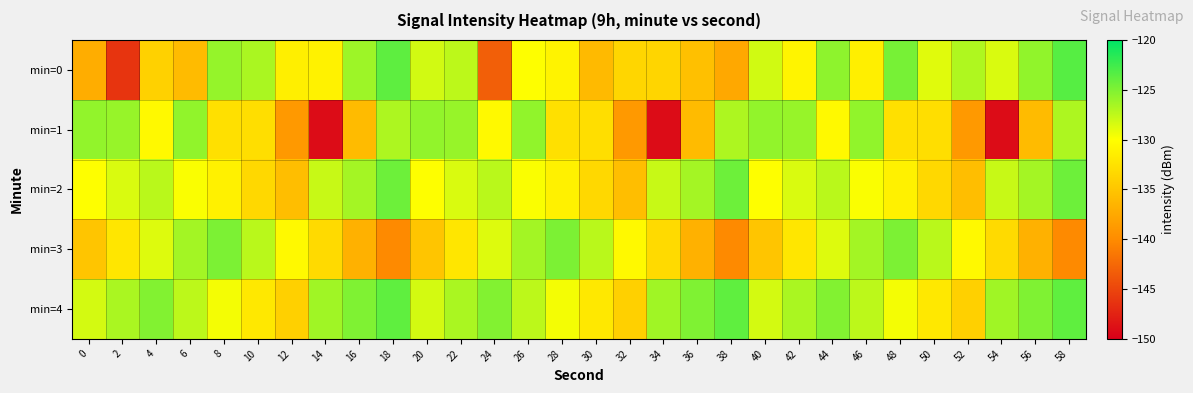

At which category does the chart reach its minimum across all series?

14